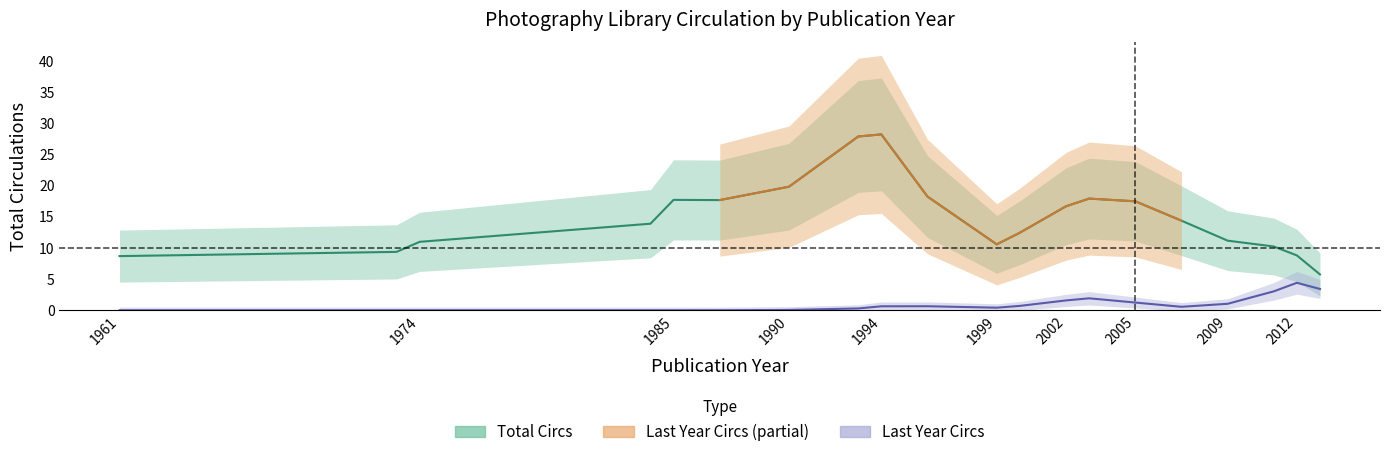

Rank the categories by Last Year Circs value from lowest to highest.

1961, 1973, 1974, 1984, 1985, 1987, 1990, 1993, 1999, 2000, 2007, 2009, 1994, 1996, 2005, 2013, 2002, 2011, 2003, 2012